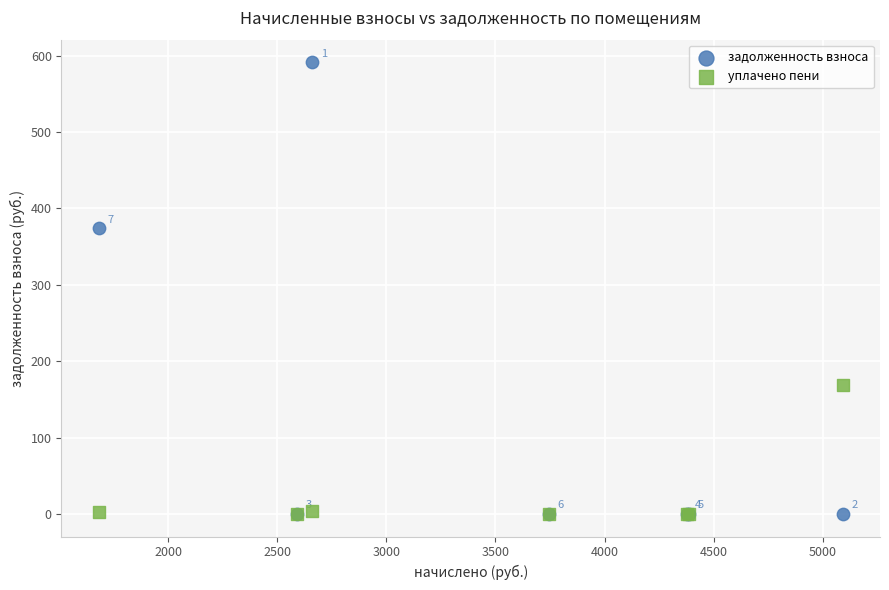

In the уплачено пени series, what Y value is closest to 84?

3.4